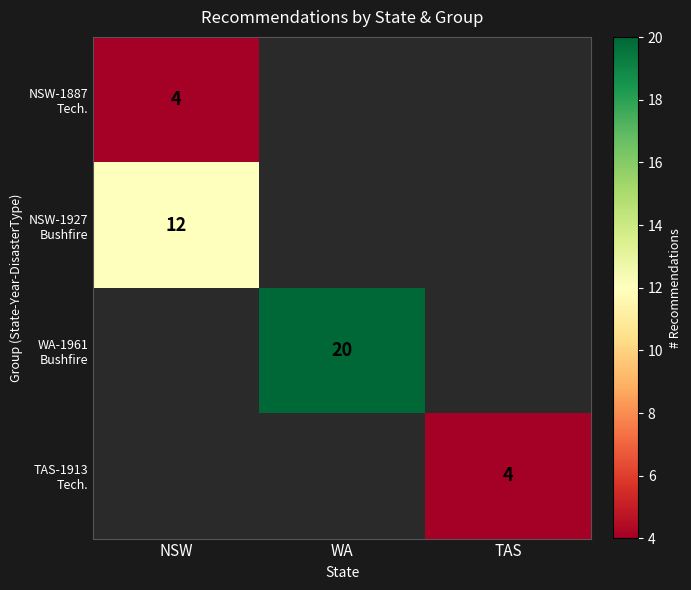

At how many categories does at least one series exceed 18?

1